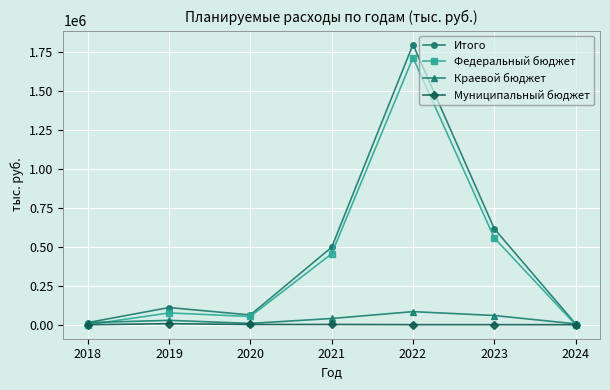

Is the value of Федеральный бюджет at 2021 greater than the value of Муниципальный бюджет at 2024?

Yes